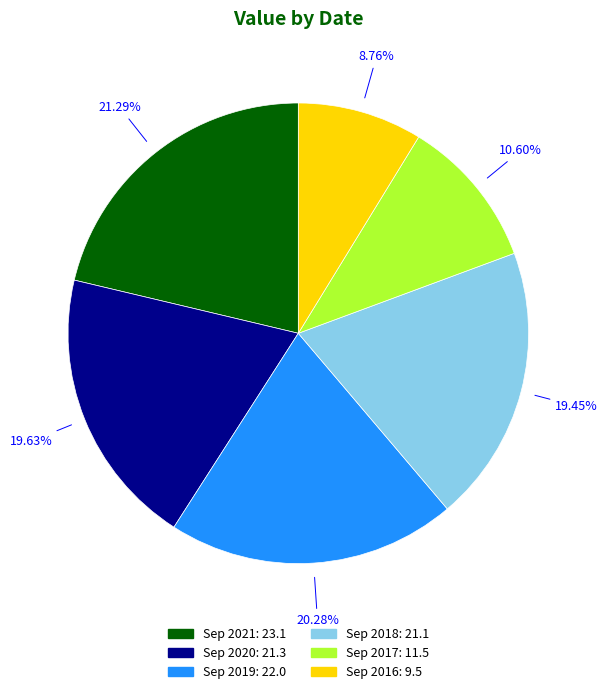

How many segments does this pie chart have?

6